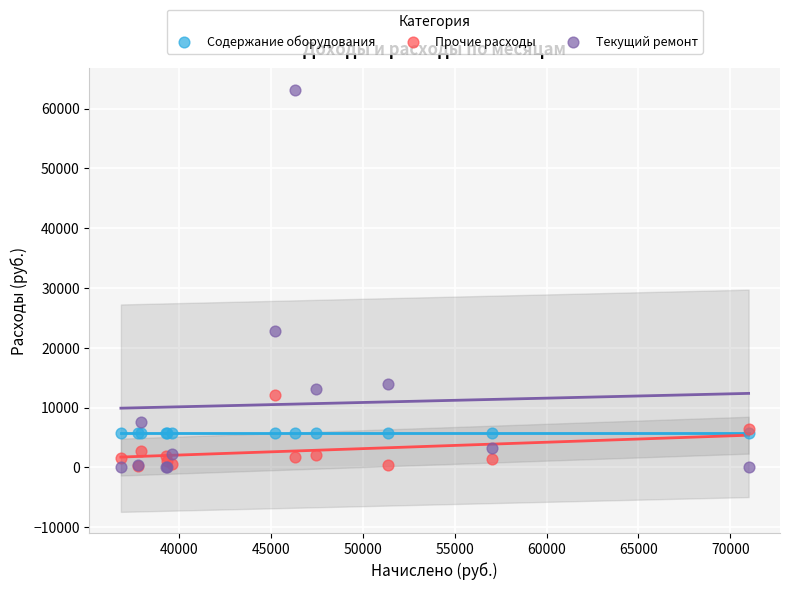

Which series reaches the maximum Y coordinate?

Текущий ремонт